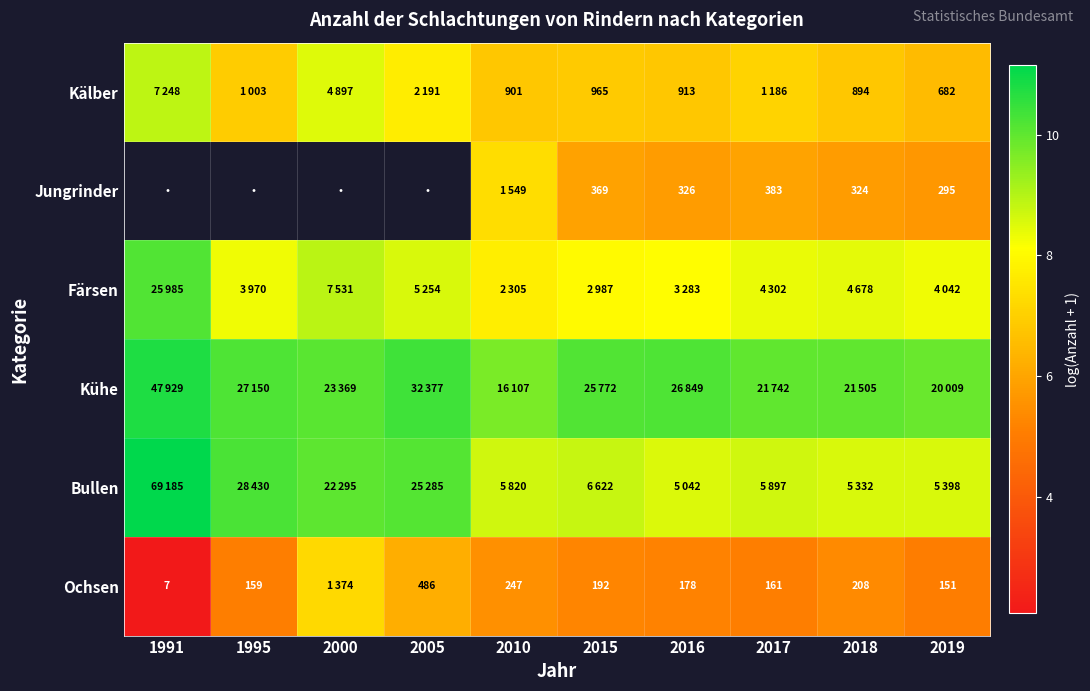

What is the difference between the second highest and second lowest values in the Kühe series?

0.5